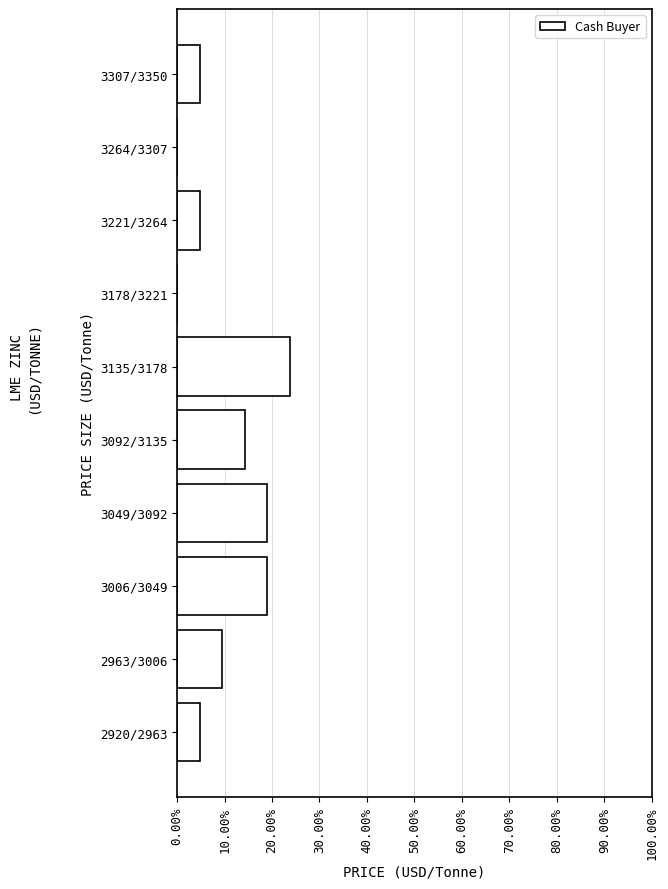

Reading bottom to top, list all the values displayed in this chart.

2920/2963=4.8	2963/3006=9.5	3006/3049=19.0	3049/3092=19.0	3092/3135=14.3	3135/3178=23.8	3178/3221=0.0	3221/3264=4.8	3264/3307=0.0	3307/3350=4.8